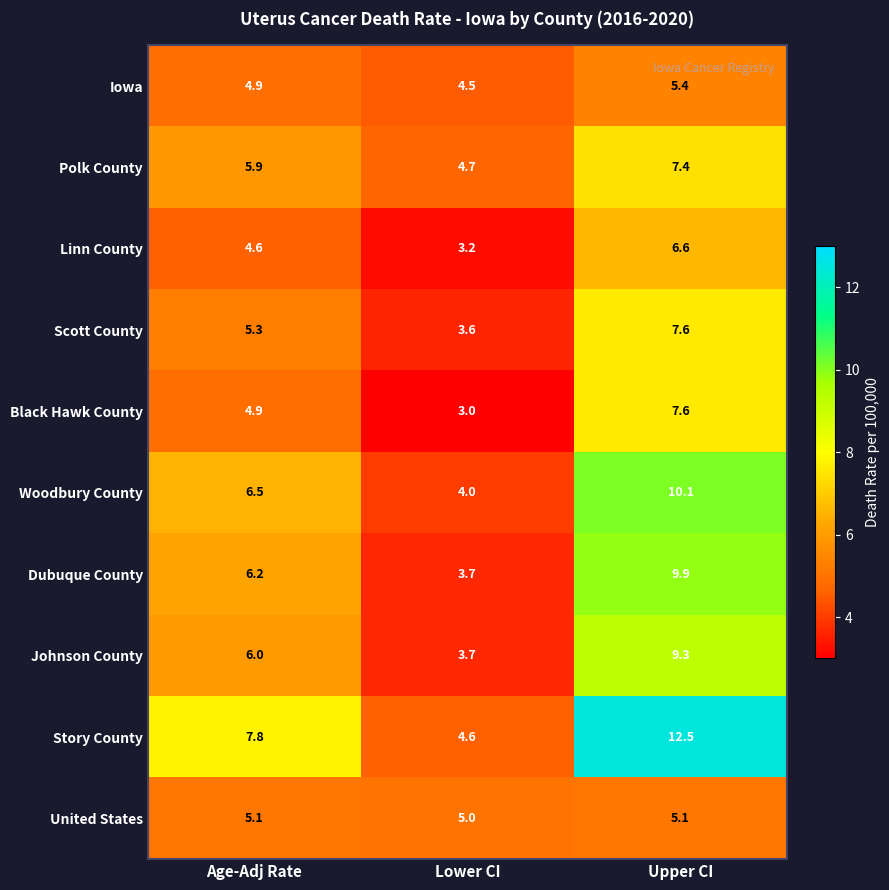

What is the sum of the United States values at Upper CI and Lower CI?

10.1